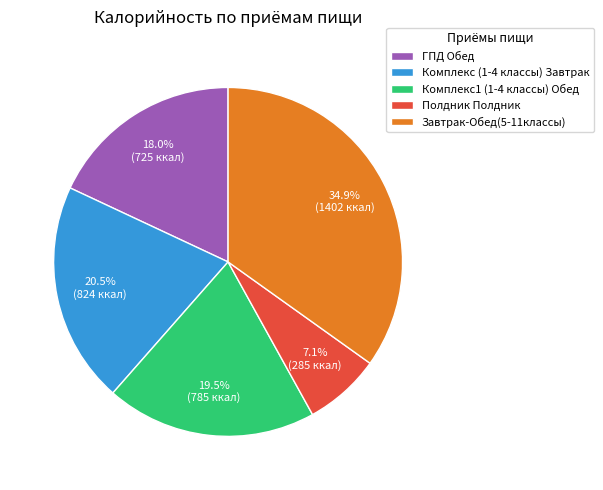

Combined, do Комплекс (1-4 классы) Завтрак and ГПД Обед account for over 50%?

No